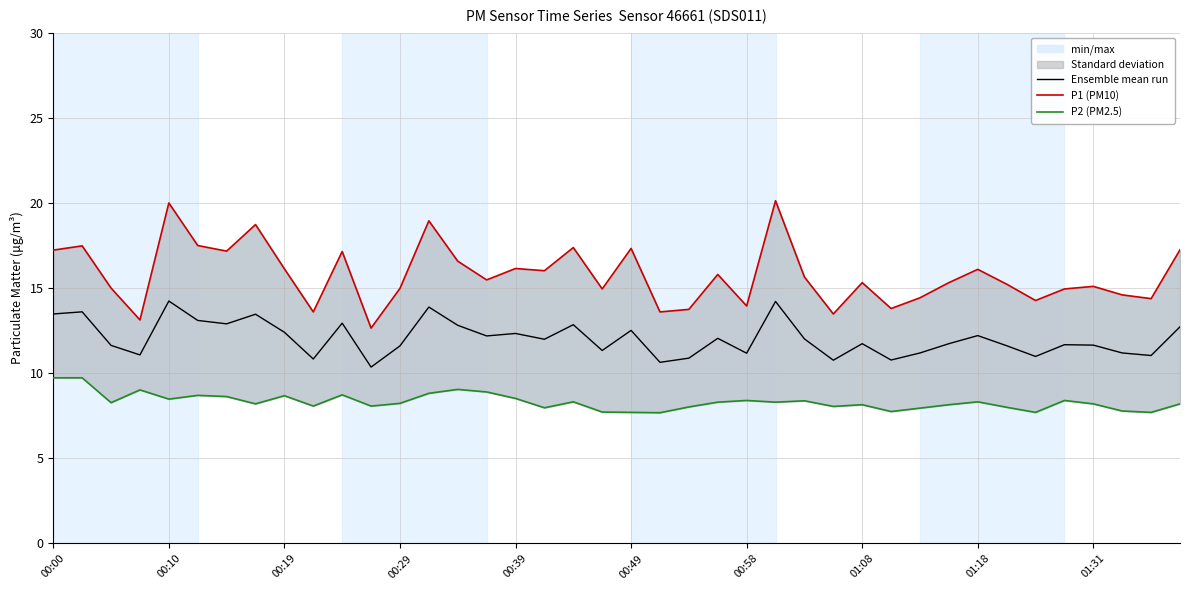

True or false: P2 (PM2.5) has more than 1 points higher than both neighbors.

True